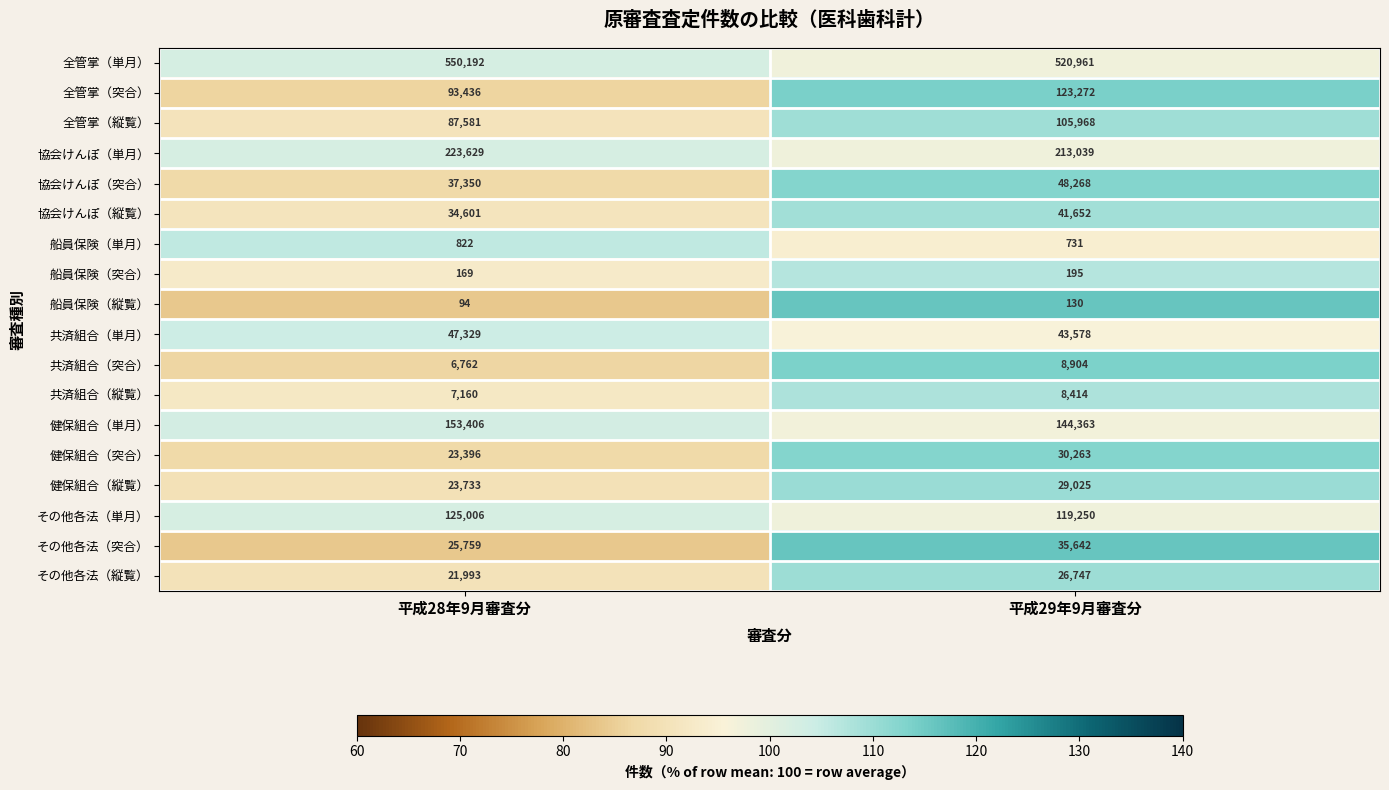

Read the 協会けんぽ（縦覧） value at 平成28年9月審査分.

34601